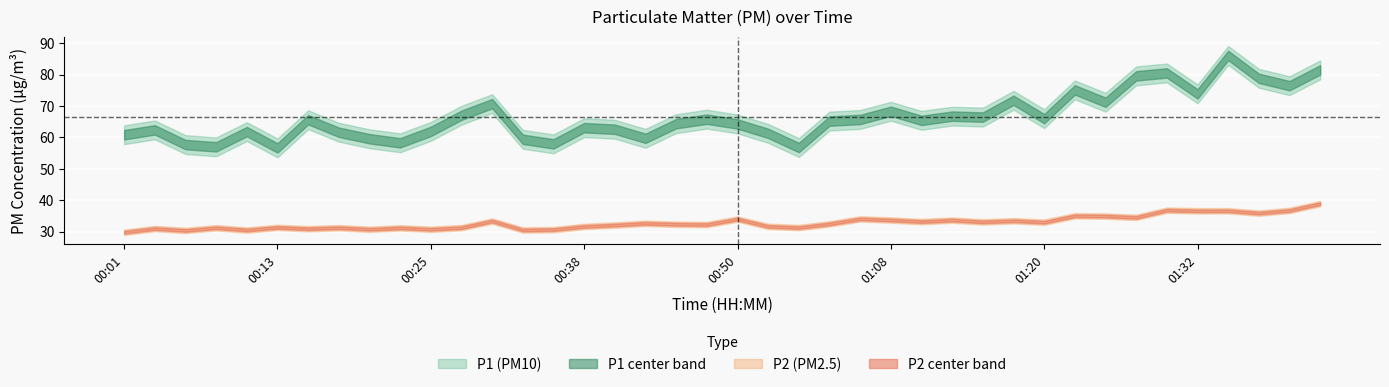

What is the average value of the P1 series?

66.4